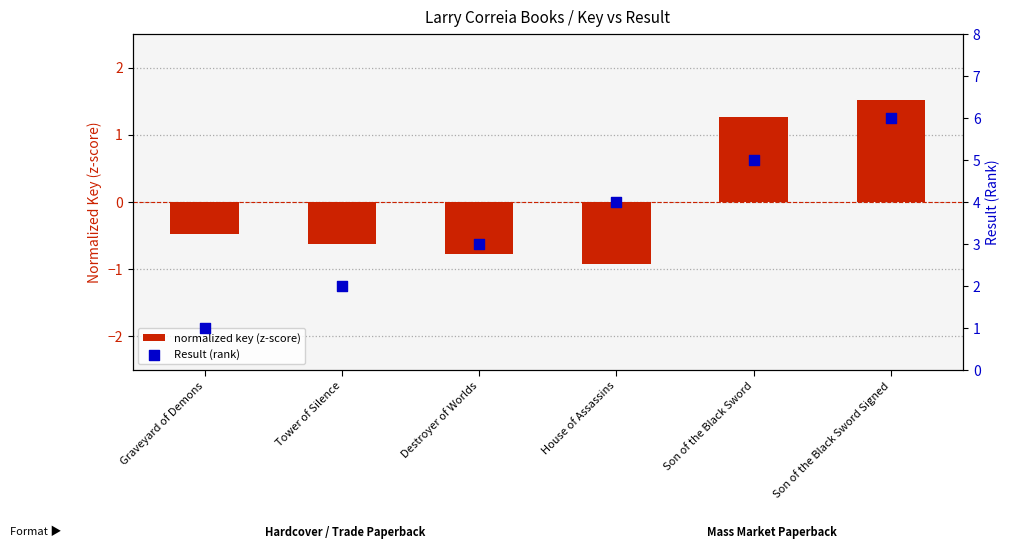

Which series has the largest total across all categories?

Result (rank)